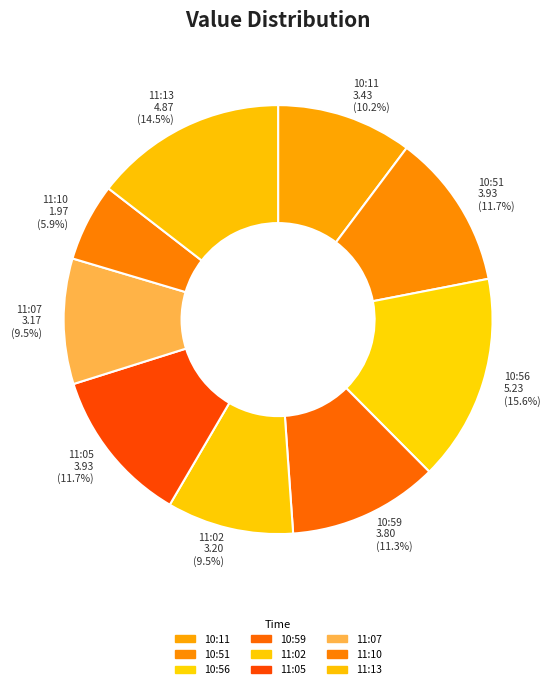

What percentage is NOT represented by 11:13?

85.5%